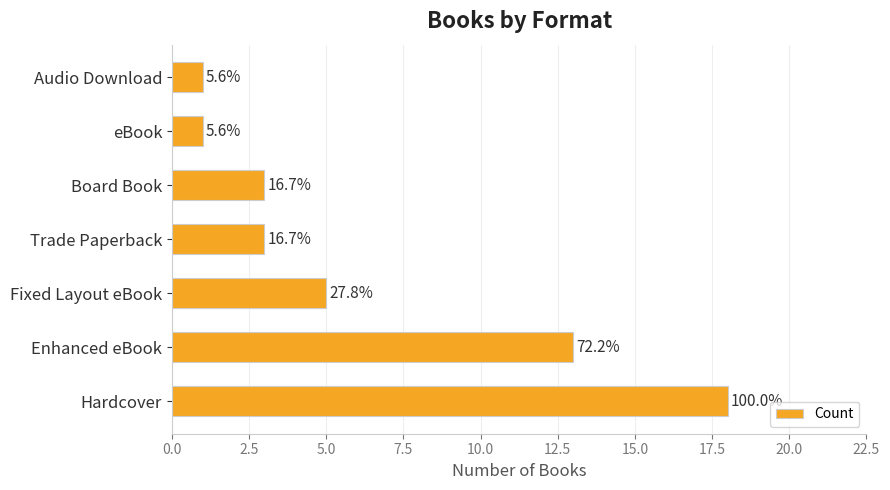

How many bars are there in total?

7